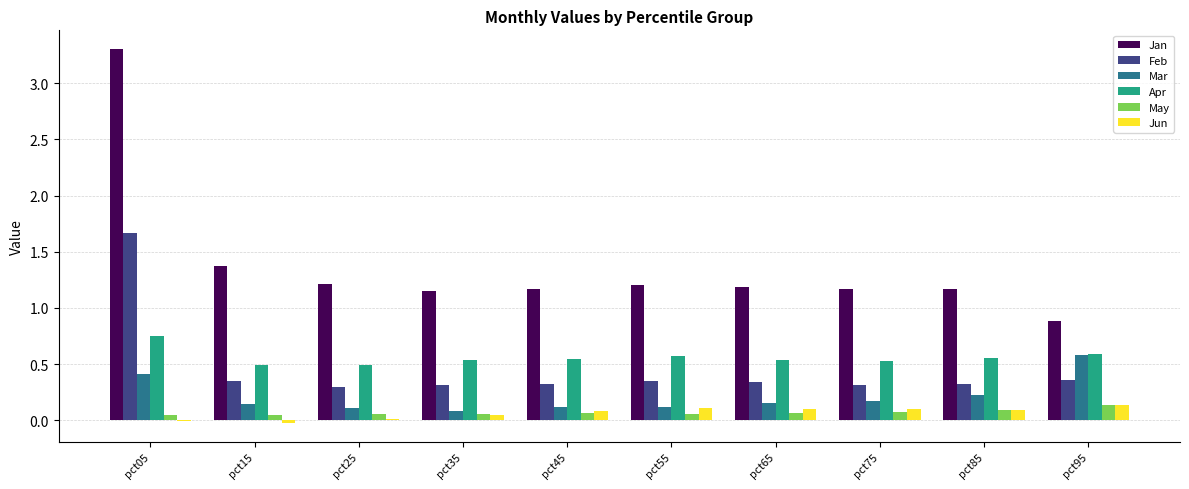

What is the sum of all Feb values?

4.6